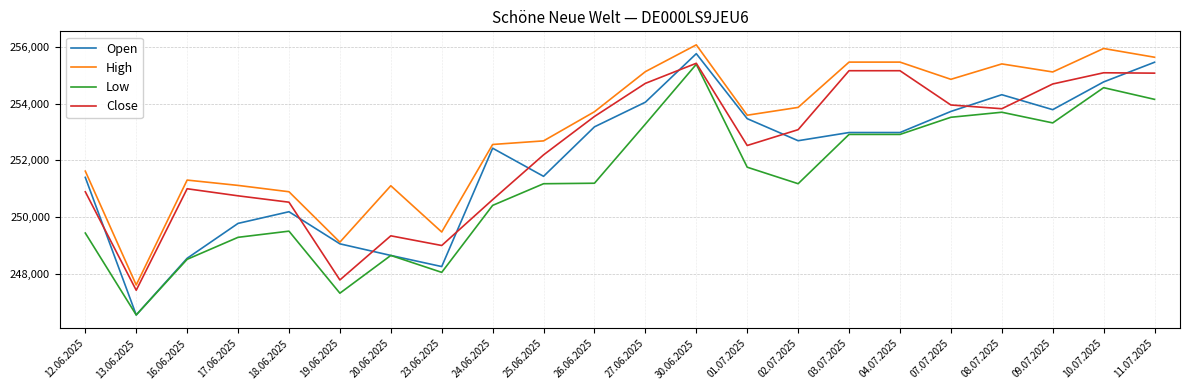

What is the greatest value displayed?

256080